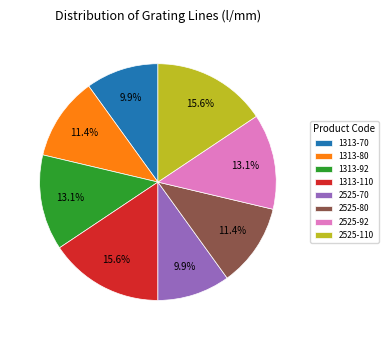

Between 1313-110 and 2525-80, which is larger?

1313-110